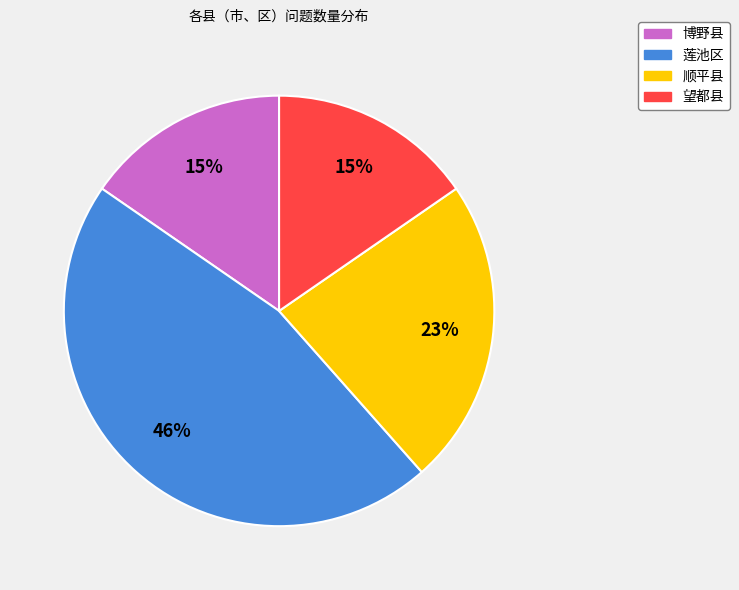

To the nearest percent, what percentage of the pie is 博野县?

15%